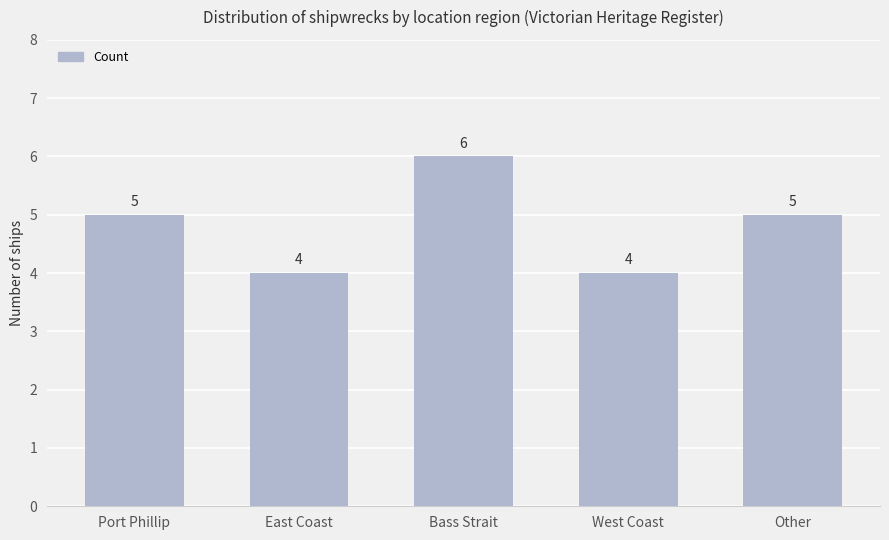

Read the value at Port Phillip.

5